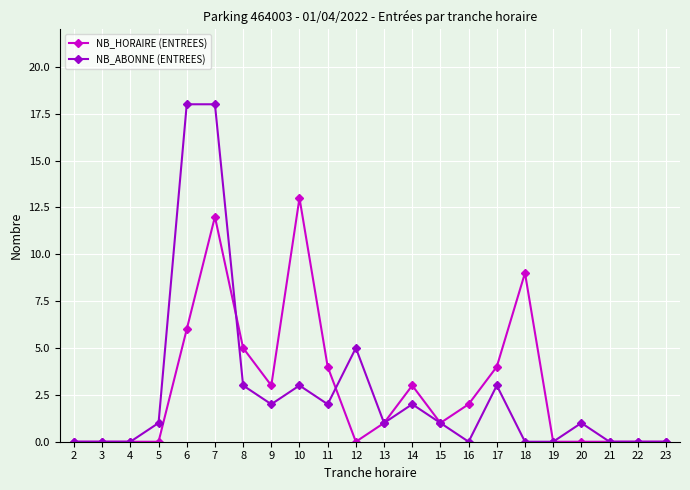

How many series are shown in this chart?

2